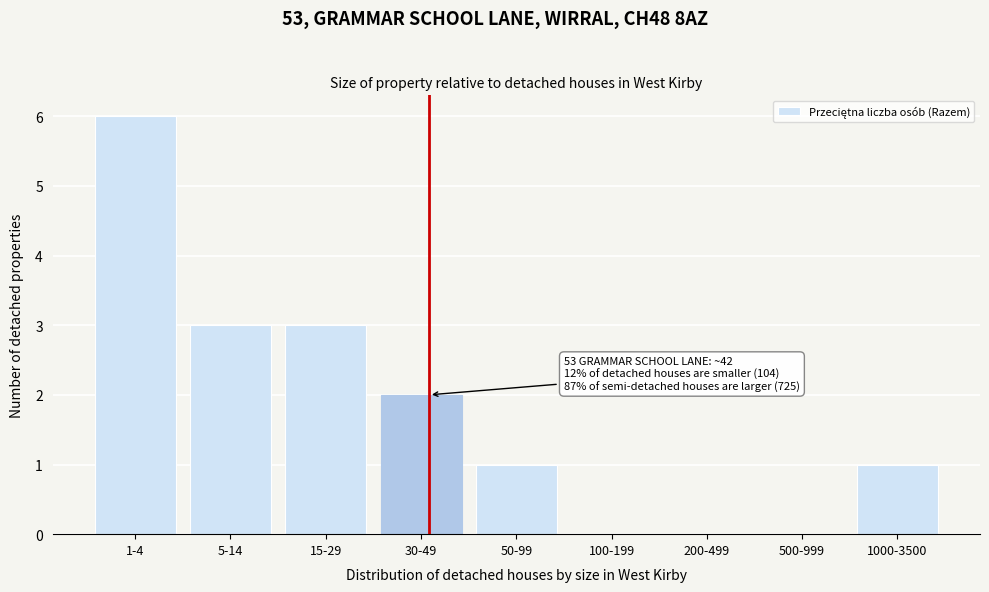

Reading right to left, list all the values displayed in this chart.

1000-3500=1	500-999=0	200-499=0	100-199=0	50-99=1	30-49=2	15-29=3	5-14=3	1-4=6